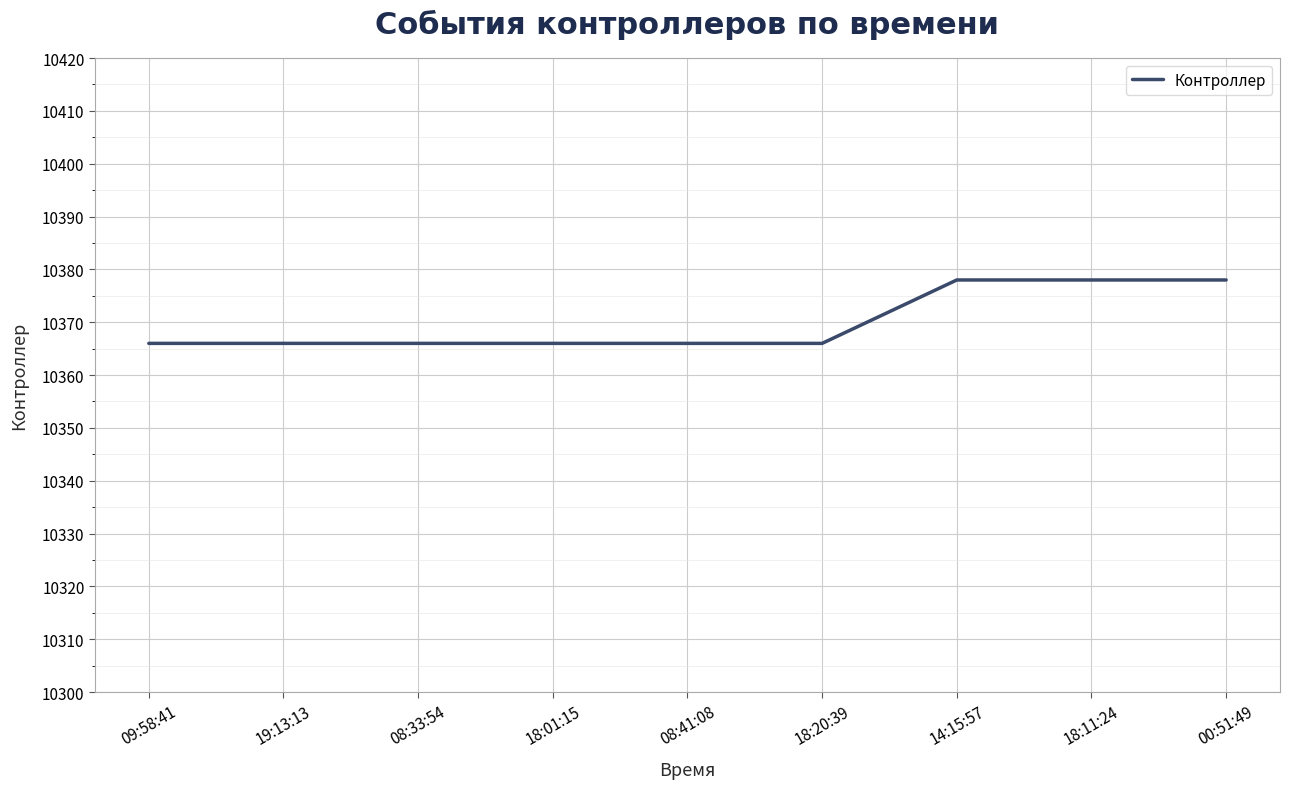

The value at 08:33:54 is 10366. True or false?

True